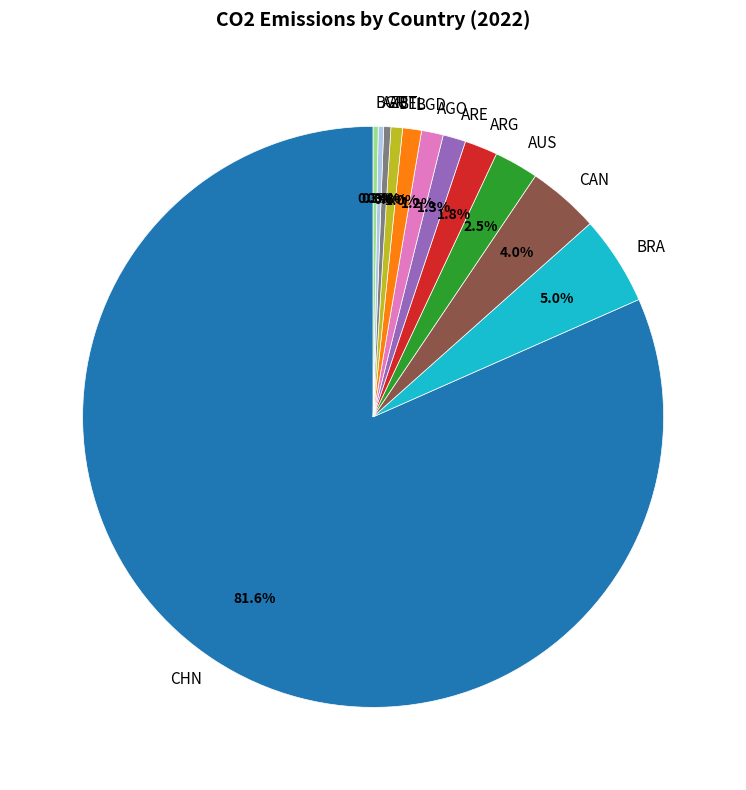

Is the sum of AUS and AGO greater than half?

No